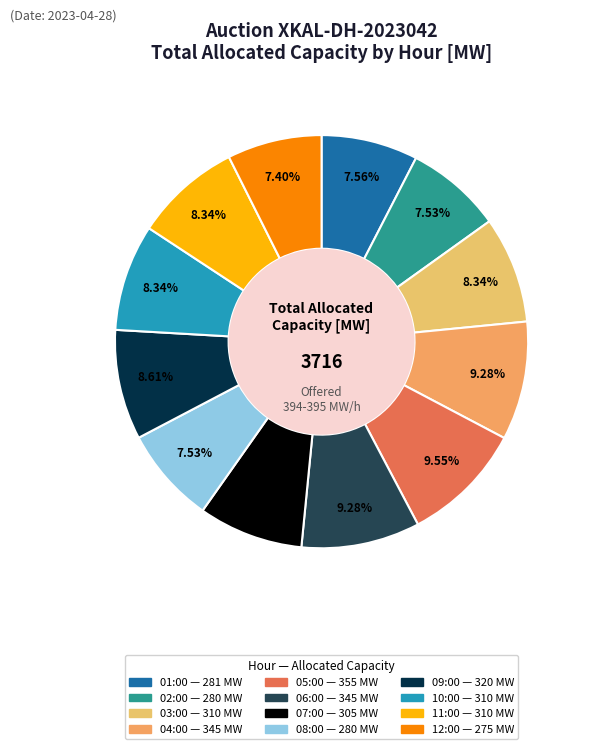

What is the change in value from 03:00 to 04:00?

+35